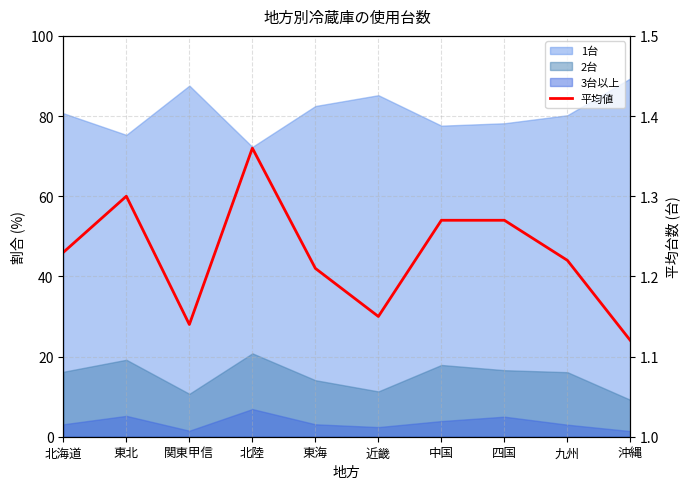

What is the change in value from 北陸 to 九州?

-0.1